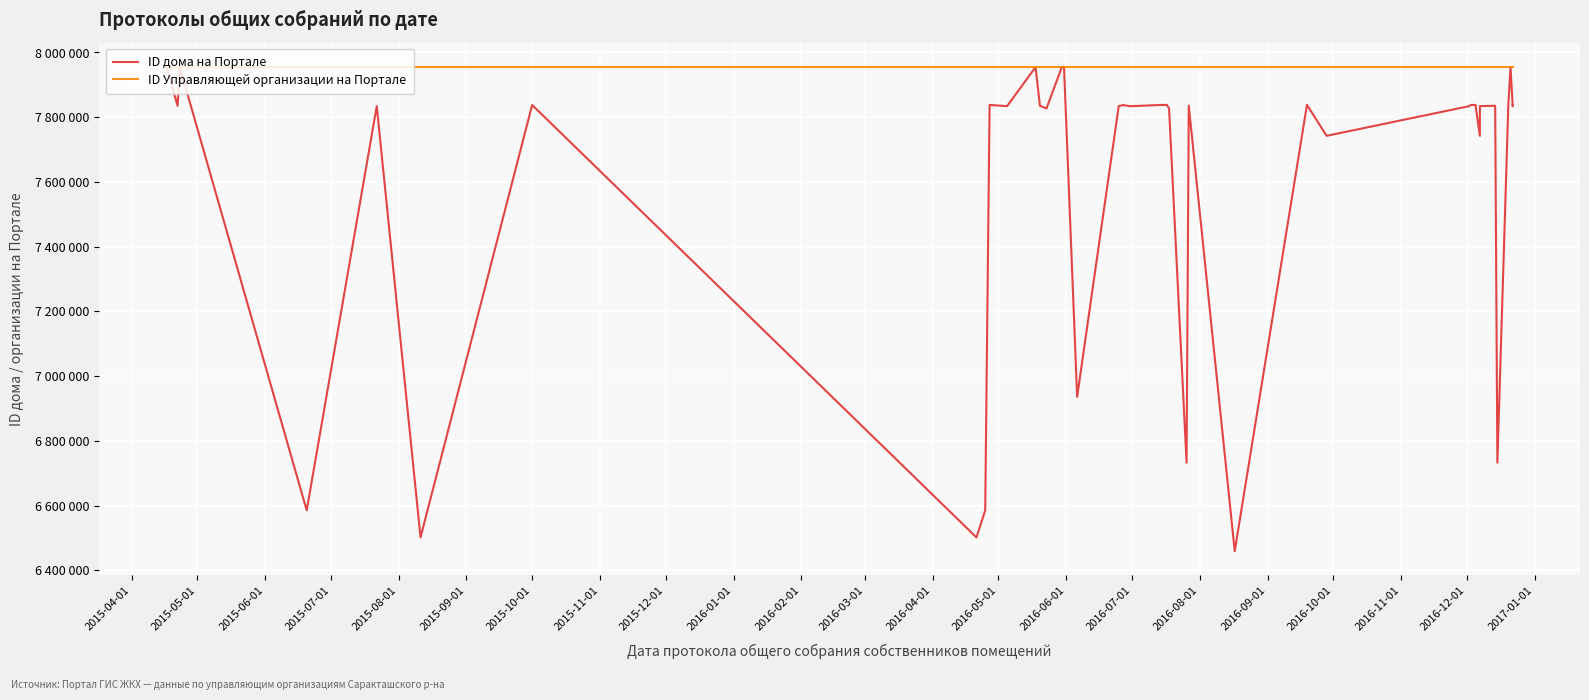

Is this an area chart (filled region under the line)?

No